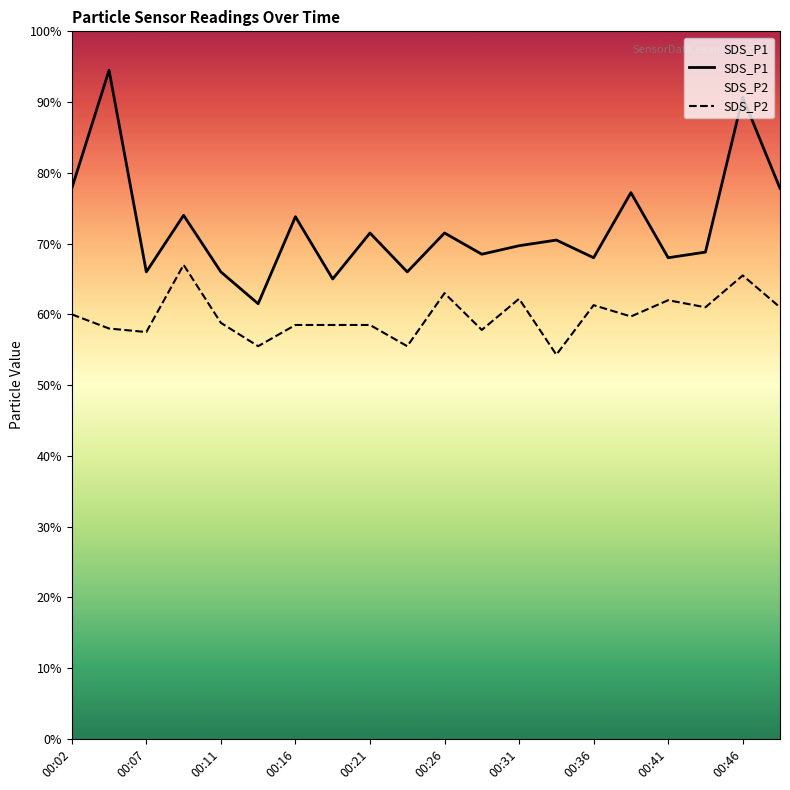

True or false: SDS_P1 has more than 1 interior local peaks.

True